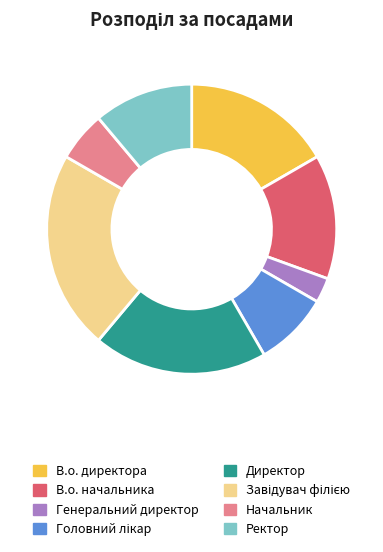

How many segments does this pie chart have?

8